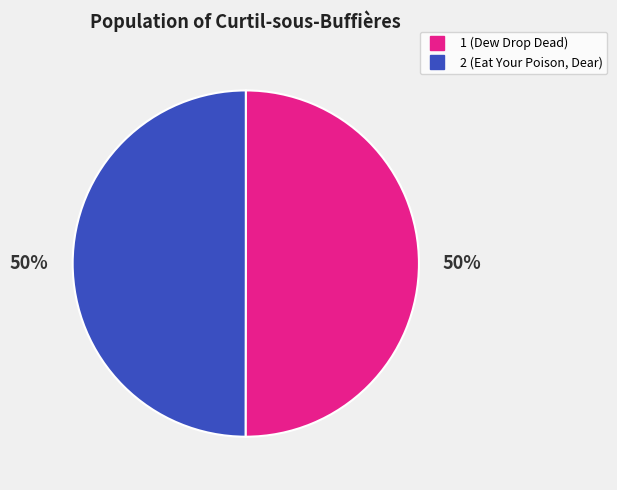

To the nearest percent, what is the combined percentage of 1 and 2?

100%